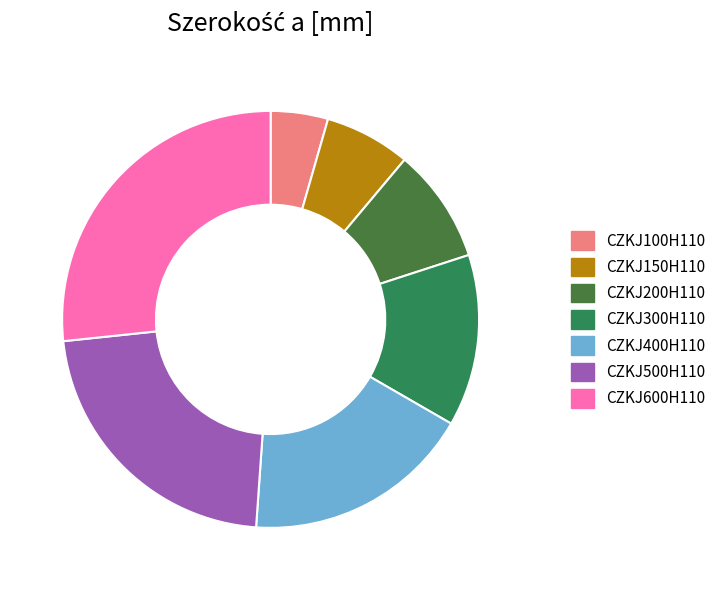

Count the number of slices in the pie.

7